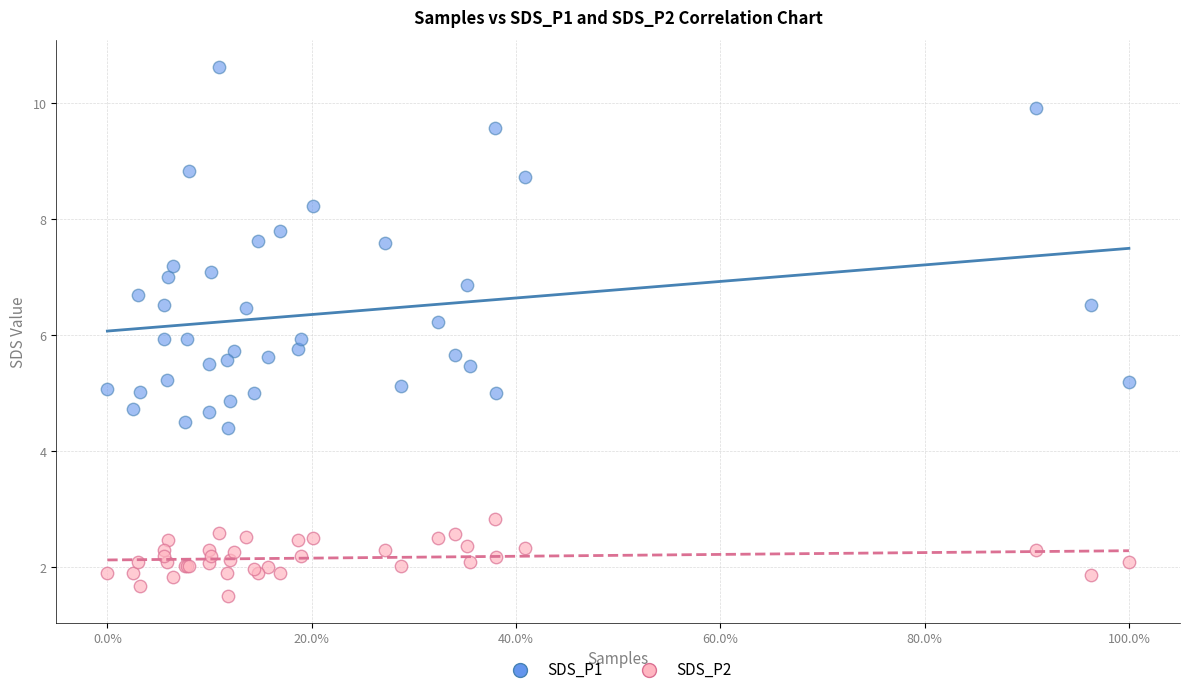

Which series has the widest spread of Y values?

SDS_P1